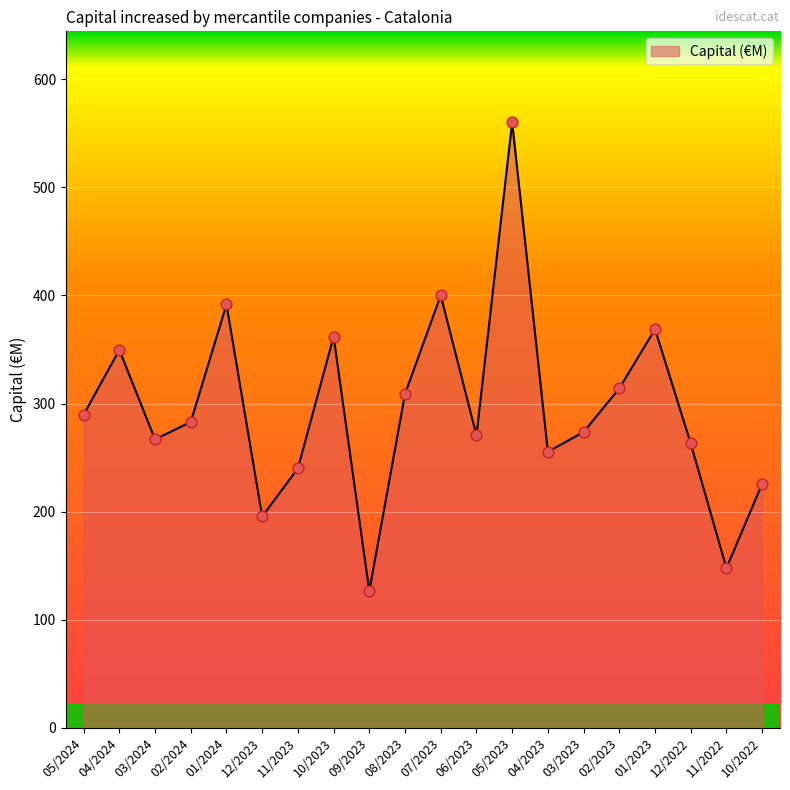

Approximately how many times larger is the value at 02/2024 compared to 03/2024?

1.1